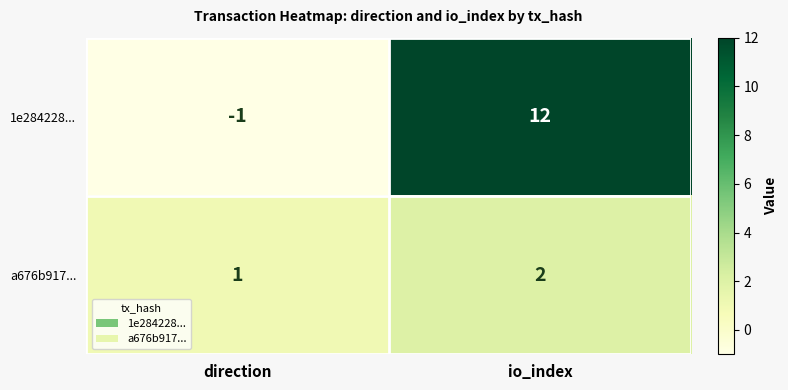

What value does the 1e284228... series have at io_index, to the nearest 10?

10